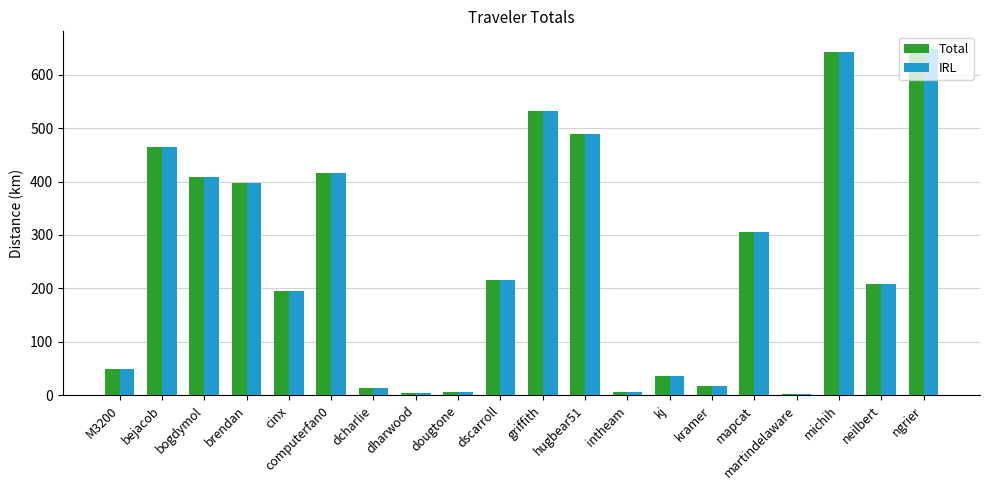

Is the value of IRL at mapcat greater than the value of Total at ngrier?

No